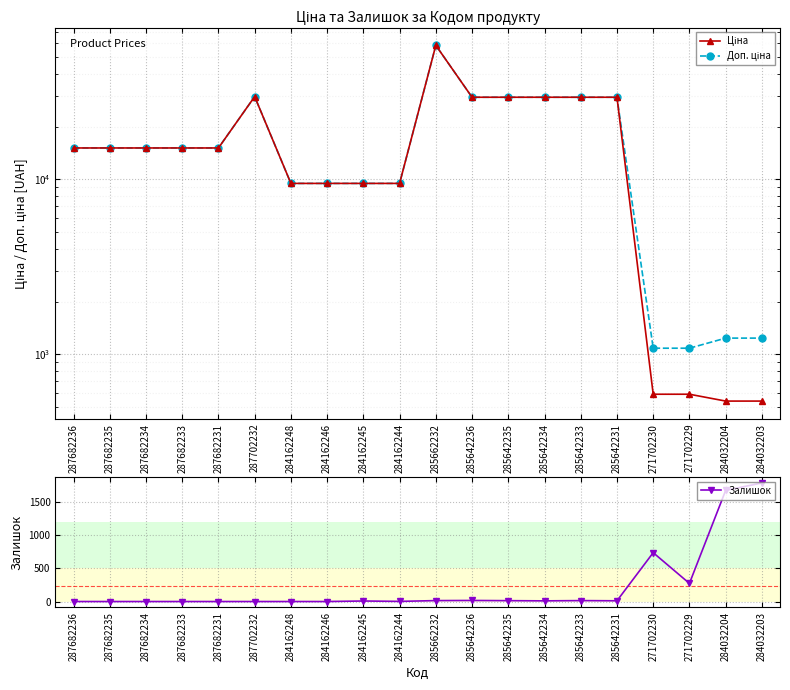

Which category has the lowest value across all series?

287682236